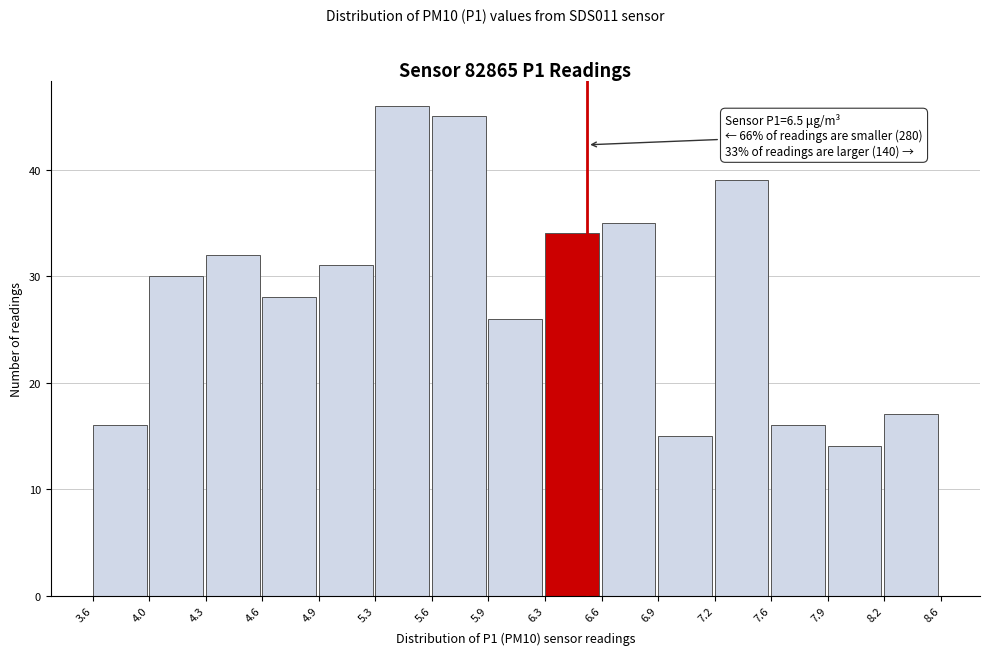

Over which range of the x-axis is the bar tallest?

5.3 to 5.6